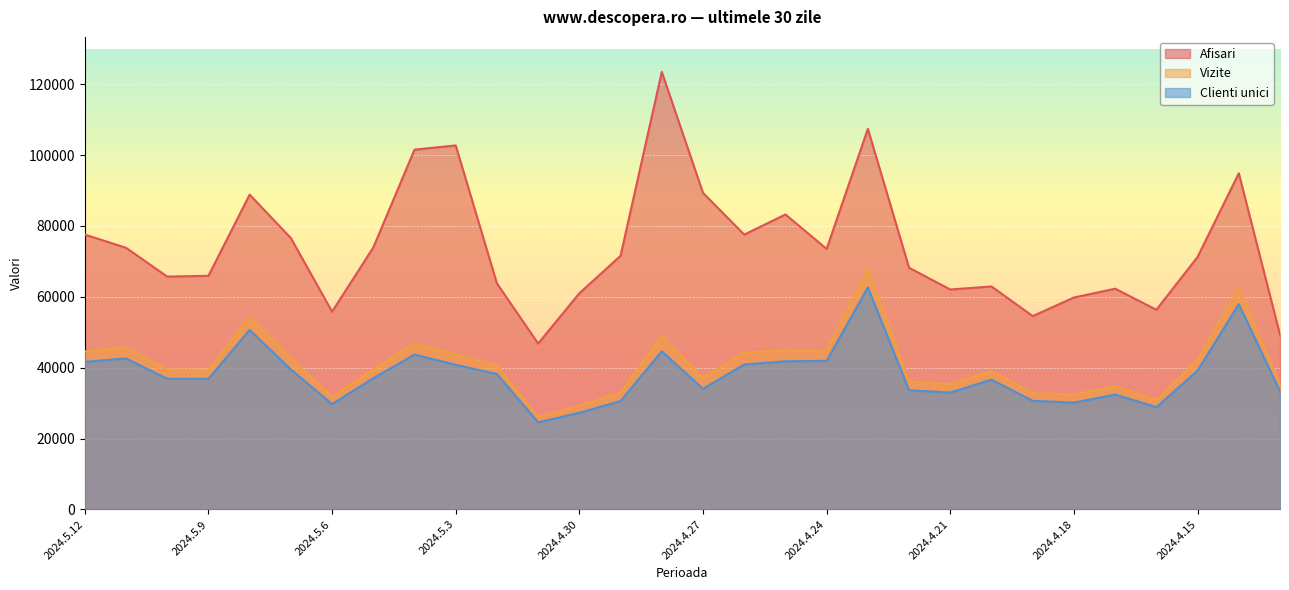

Which series has the largest range (max minus min)?

Afisari